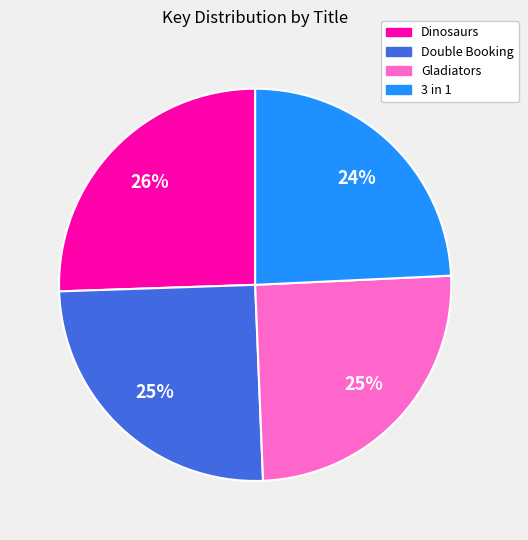

What percentage is the Double Booking slice, to the nearest percent?

25%